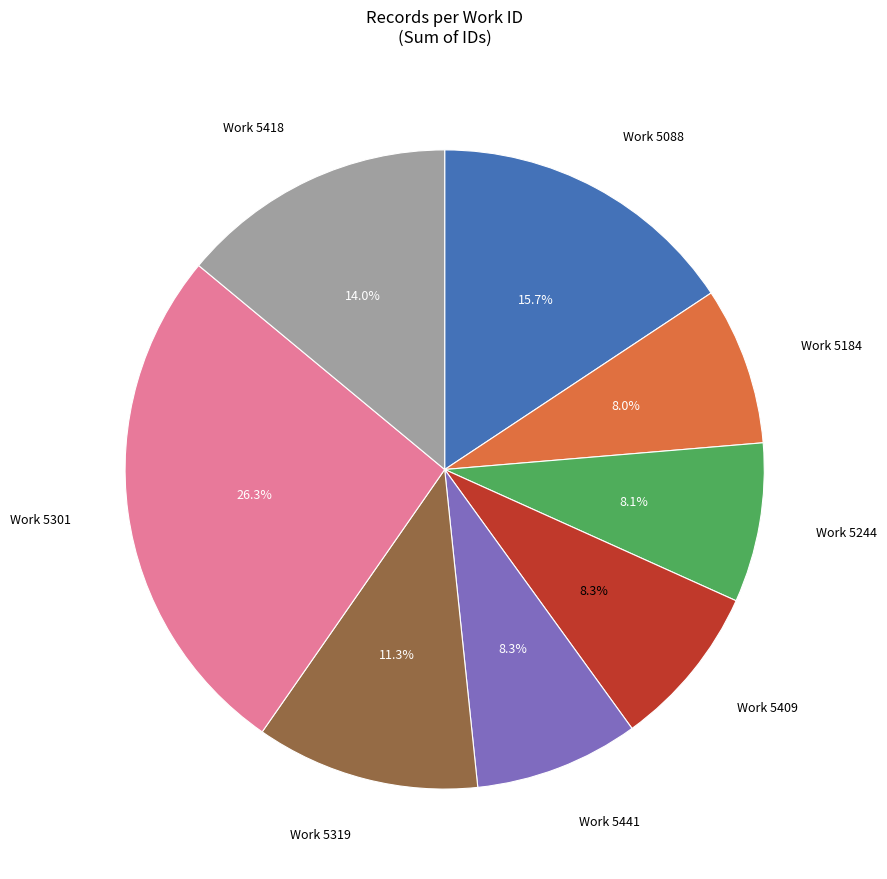

What is the largest slice in the pie chart?

Work 5301